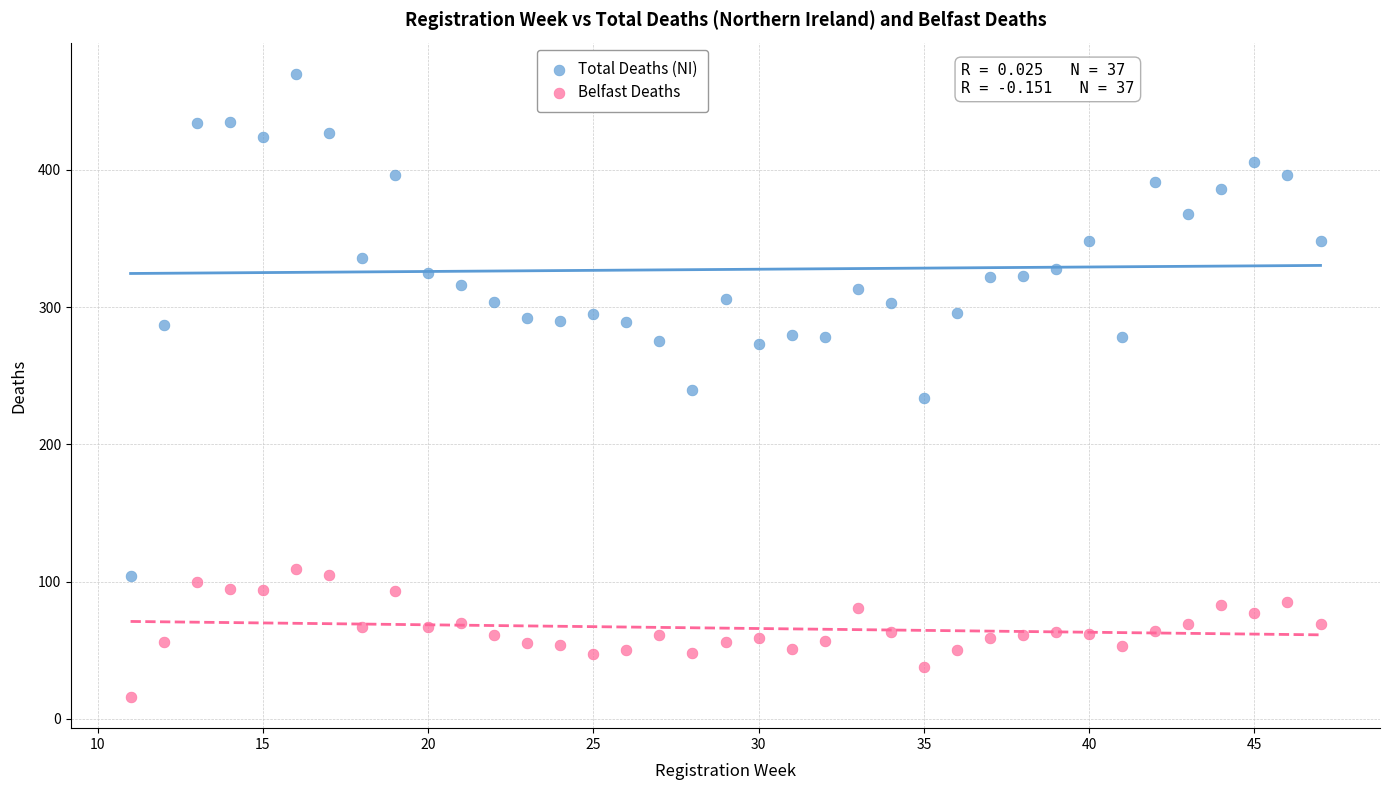

Which series contains the lowest Y value?

Belfast Deaths